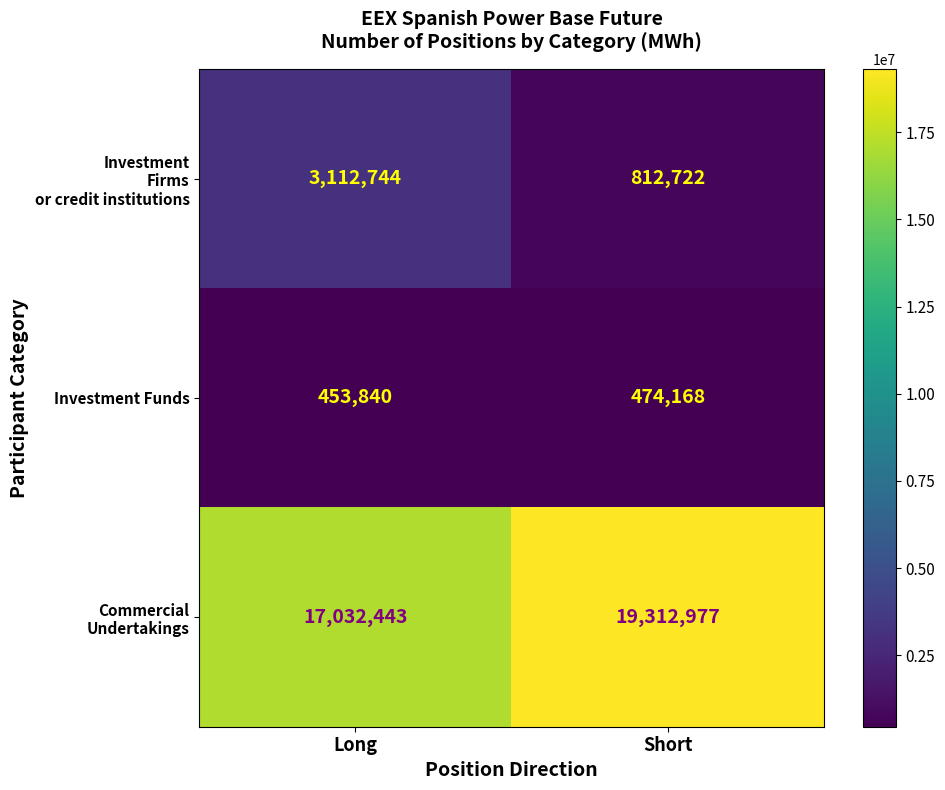

What is the difference between the highest and lowest values at Short?

18838809